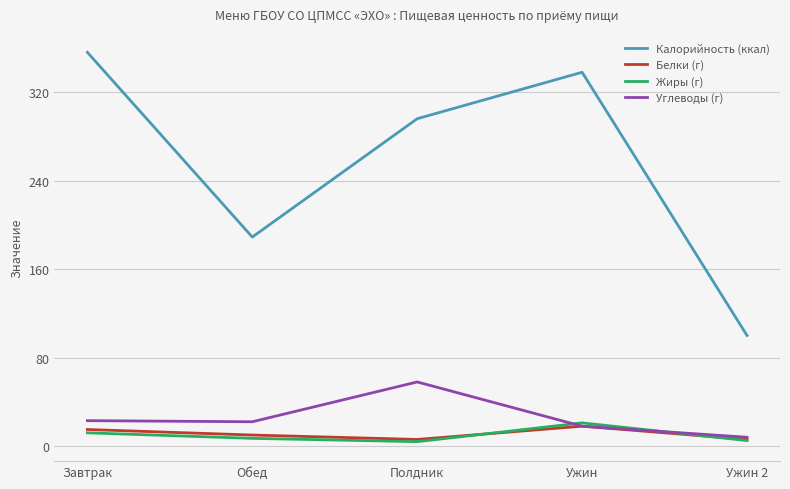

Count the number of data series in this chart.

4